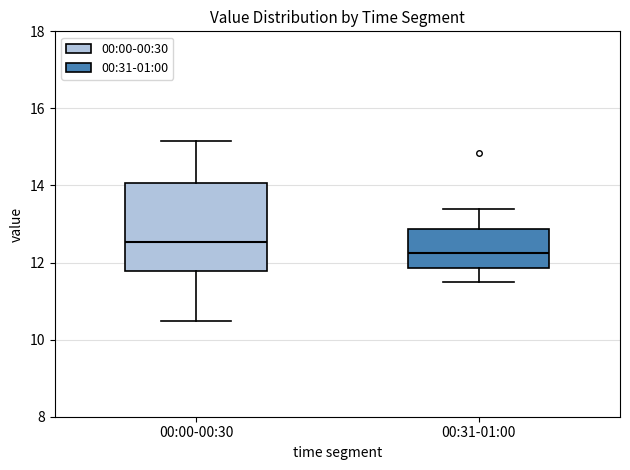

Which box's median line is the lowest?

00:31-01:00